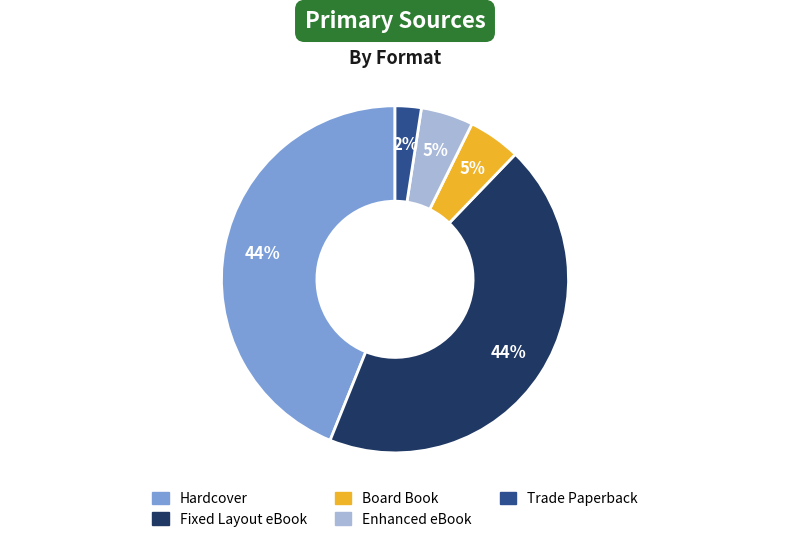

Is the sum of Fixed Layout eBook and Board Book greater than half?

No